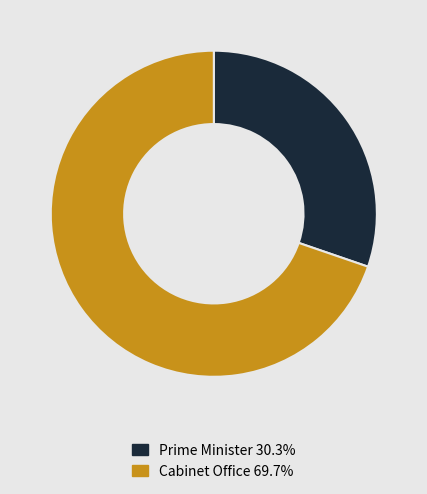

Is there any slice that represents more than half of the pie?

Yes